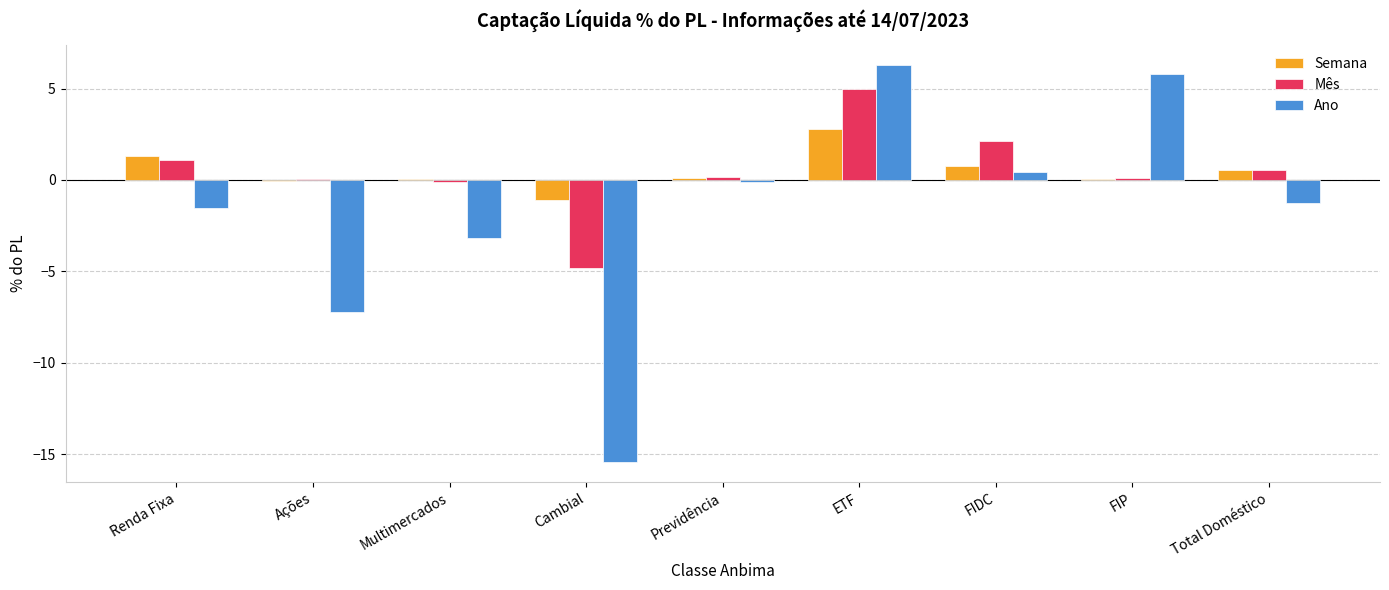

Which series has the largest range (max minus min)?

Ano